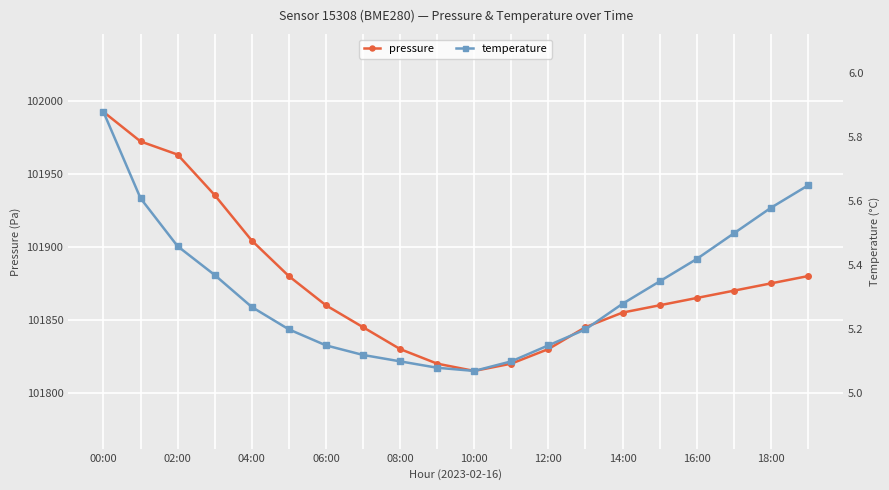

Rank the series by their average value, from lowest to highest.

temperature, pressure